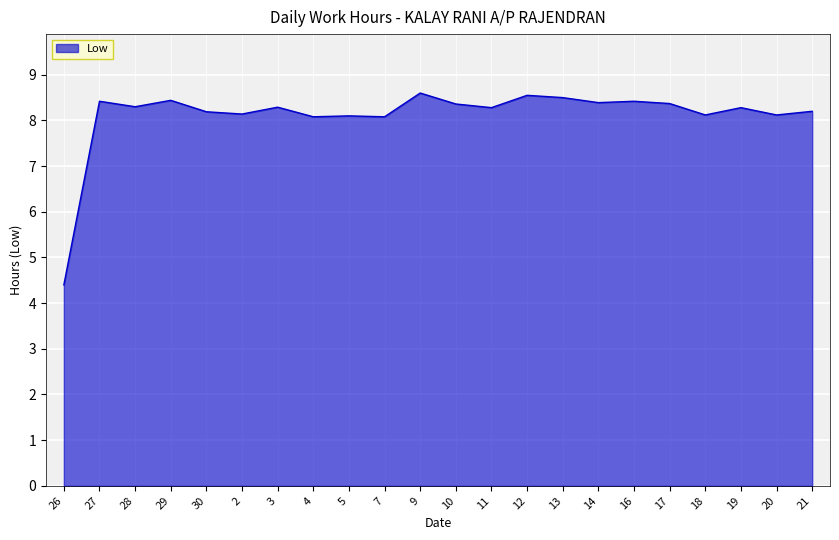

What is the maximum value shown in the chart?

8.6